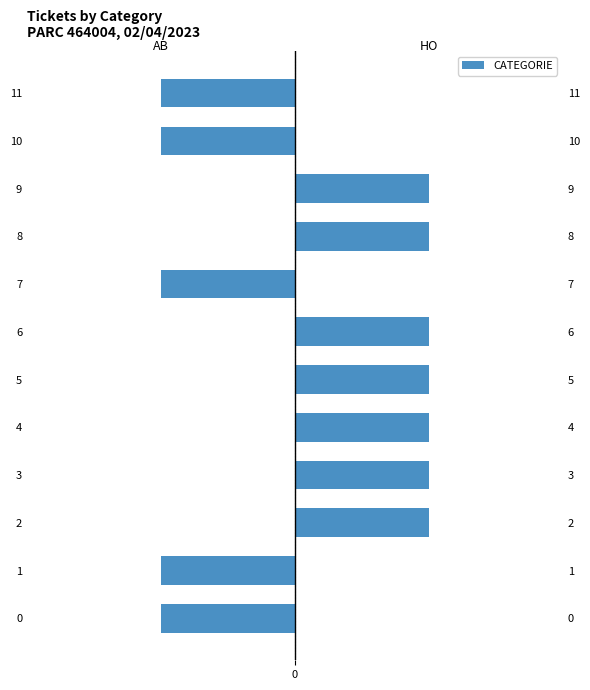

How many values in the AB series are below 0?

5